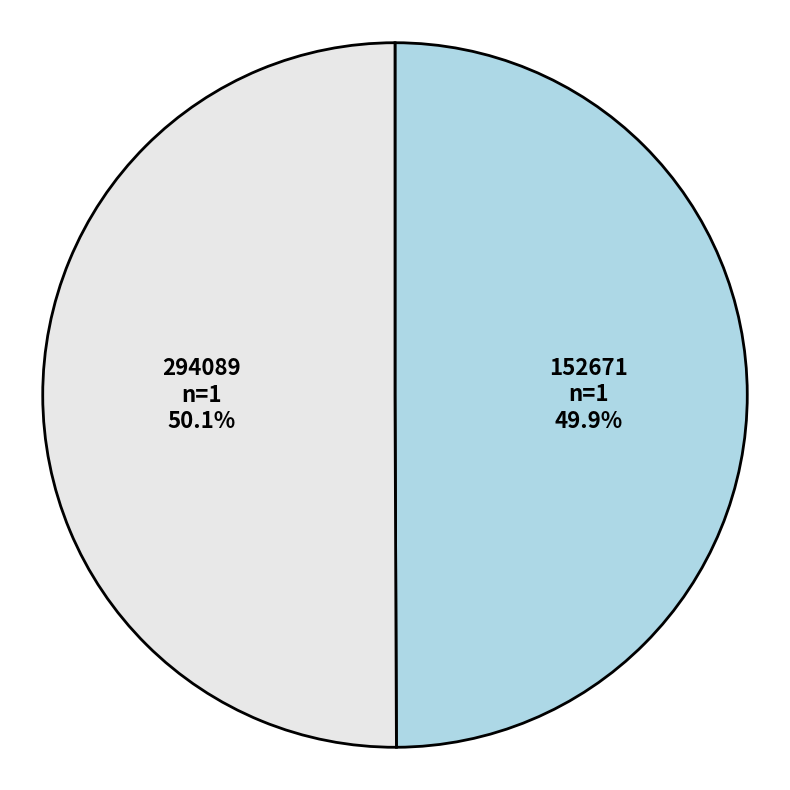

Is there a majority slice in this chart?

Yes